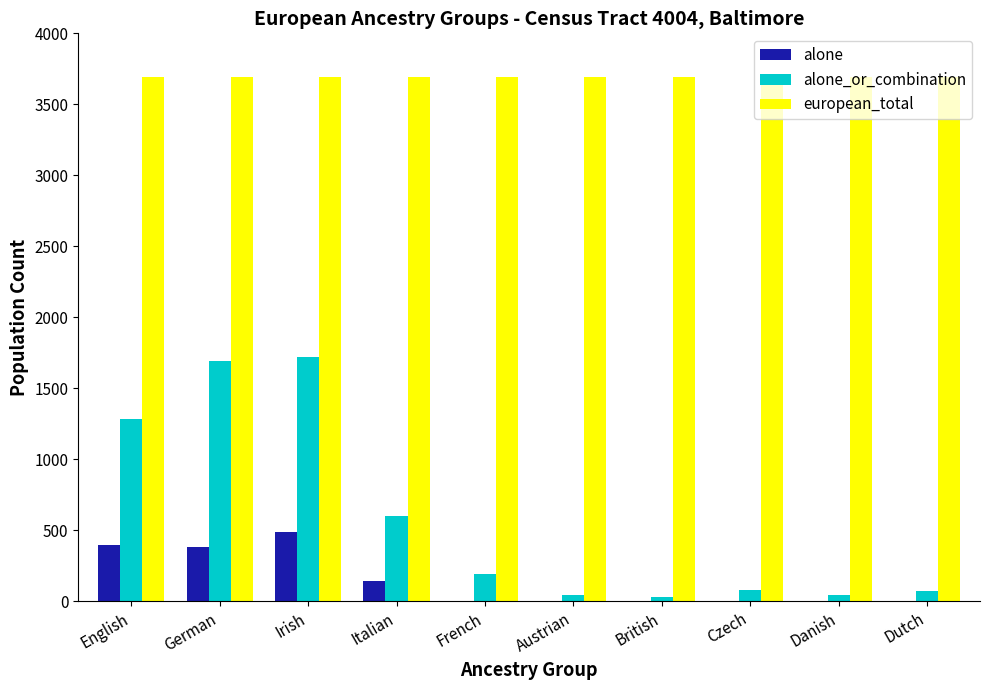

What is the sum of all alone values?

1408